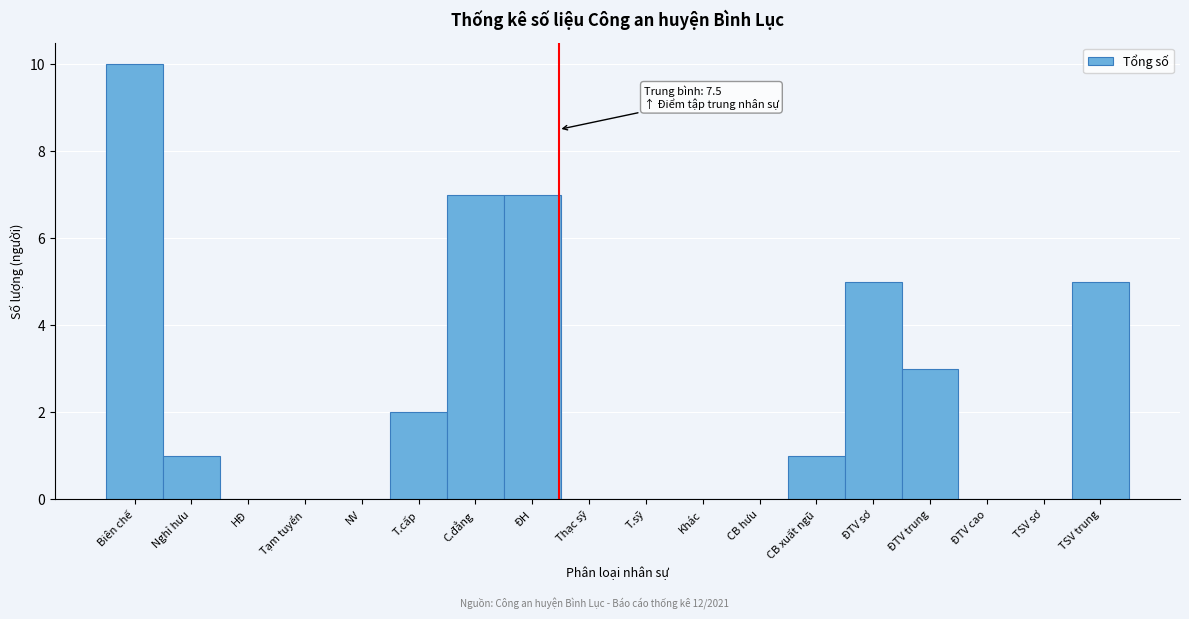

Reading left to right, transcribe all the data shown in this chart.

Biên chế=10	Nghỉ hưu=1	HĐ=0	Tạm tuyển=0	NV=0	T.cấp=2	C.đẳng=7	ĐH=7	Thạc sỹ=0	T.sỹ=0	Khác=0	CB hưu=0	CB xuất ngũ=1	ĐTV sơ=5	ĐTV trung=3	ĐTV cao=0	TSV sơ=0	TSV trung=5